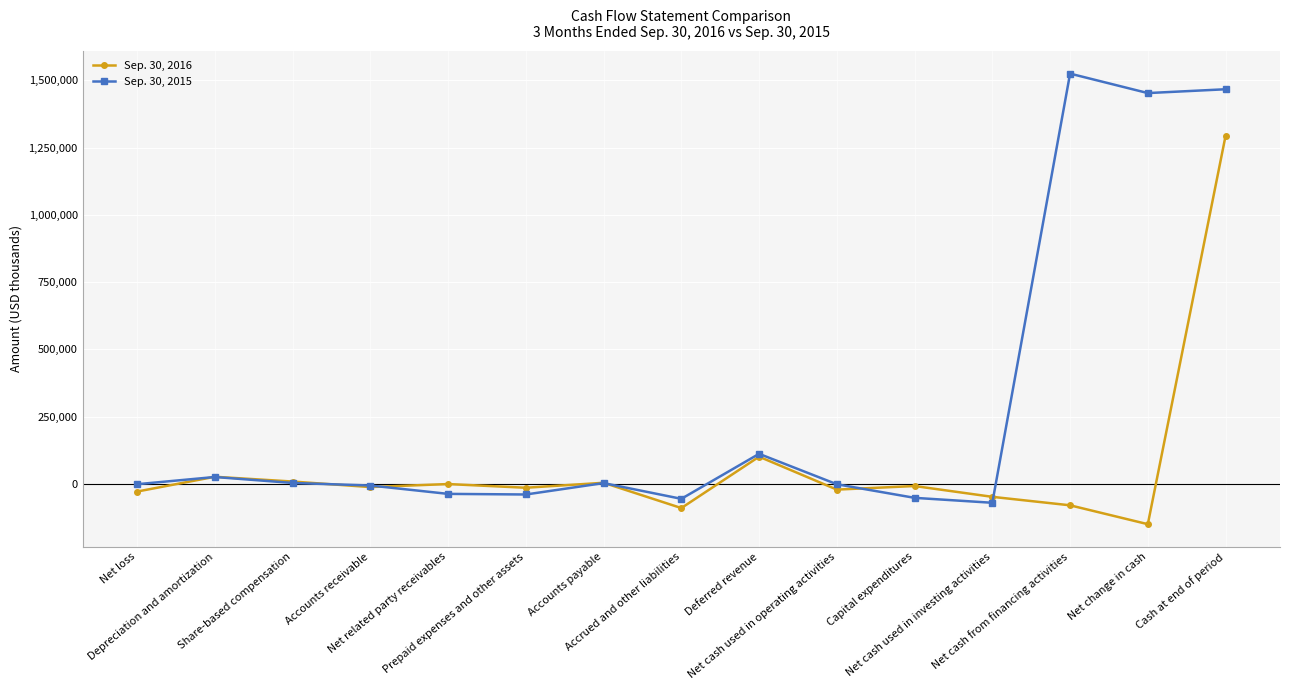

Count the number of data series in this chart.

2